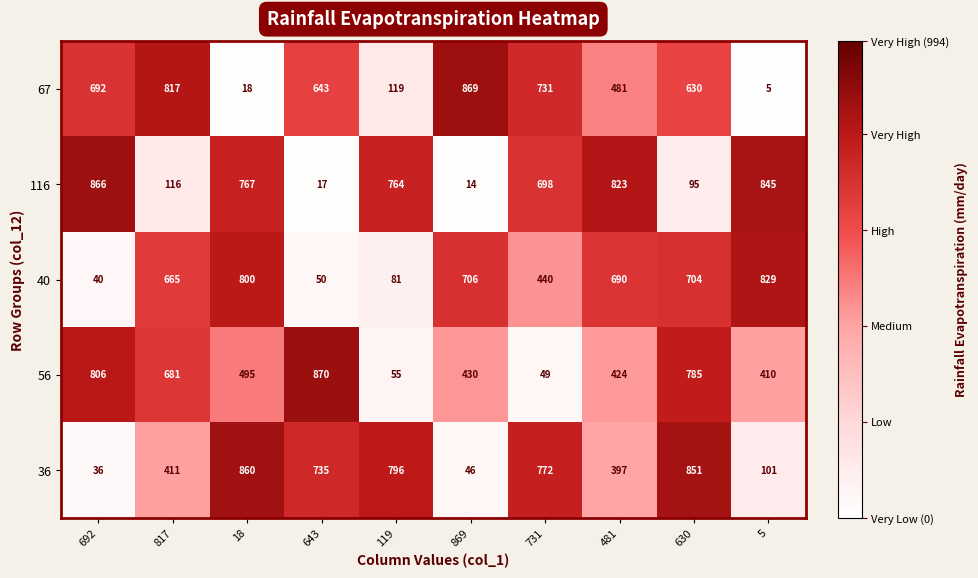

What is the difference between the highest and lowest values at 692?

830